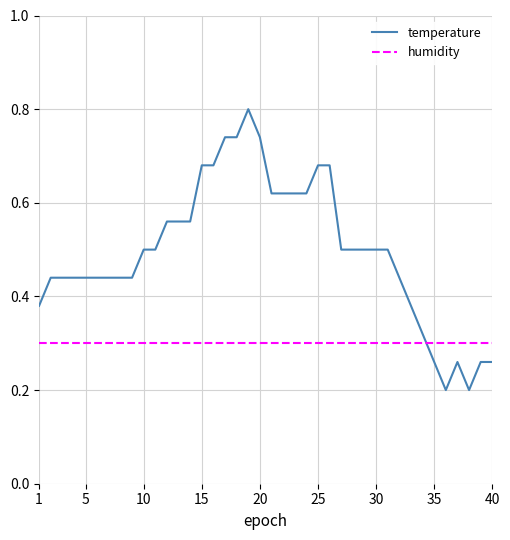

Rank the series by their maximum value, from lowest to highest.

humidity, temperature